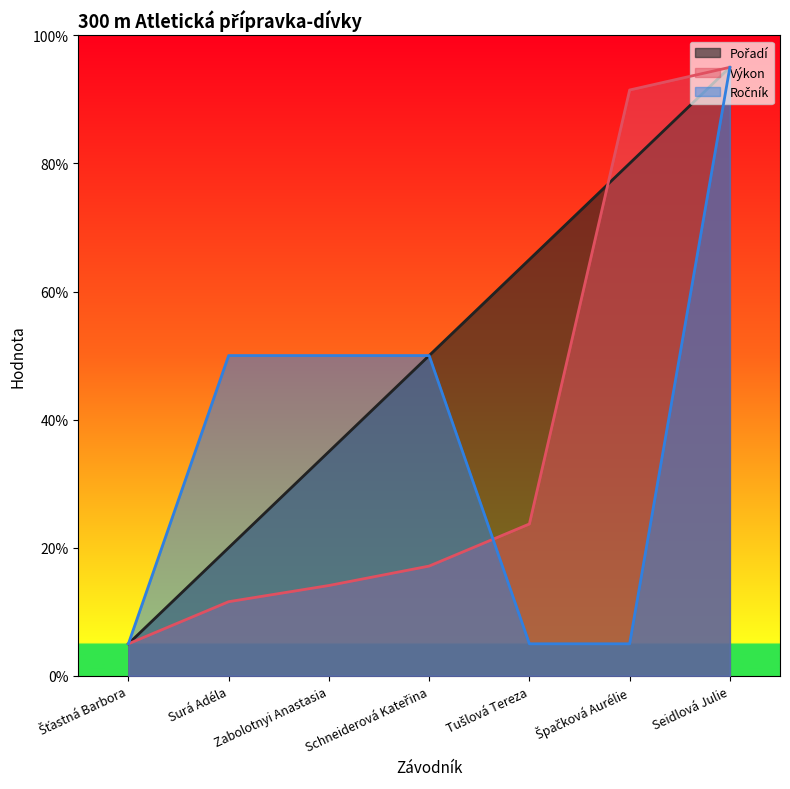

What is the average value of the Výkon series?

36.9